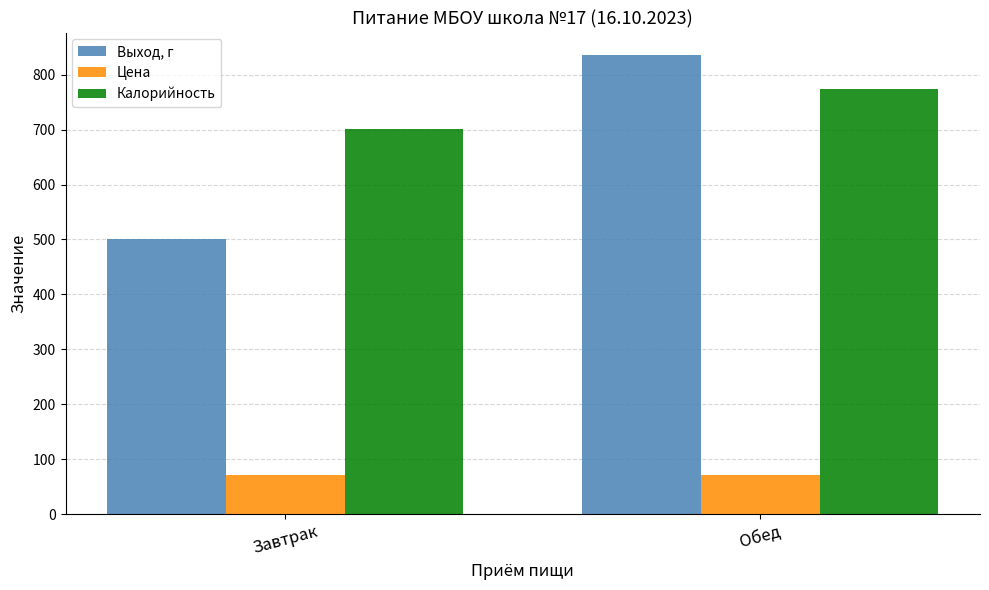

Rank the series by their maximum value, from highest to lowest.

Выход, г, Калорийность, Цена